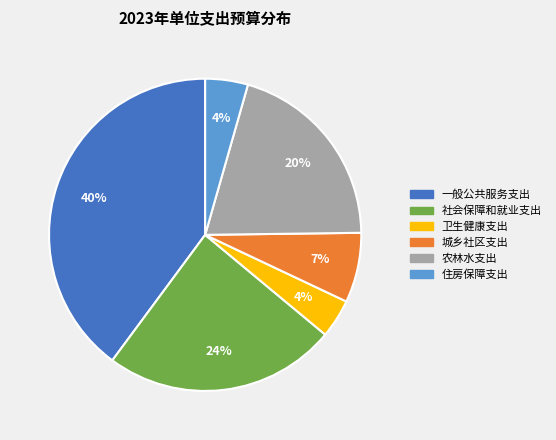

Is the sum of 住房保障支出 and 社会保障和就业支出 greater than half?

No